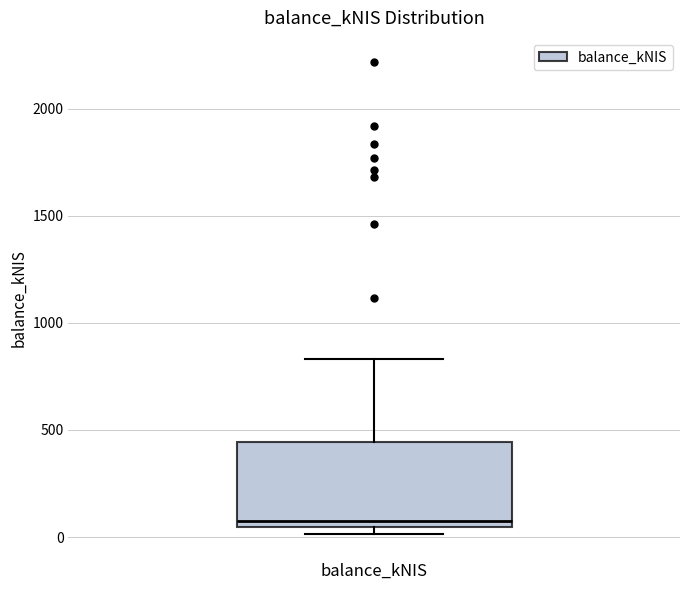

Read this box plot against the y-axis: the position of the median line, the range covered by the box, and the ends of both whiskers. The values are not printed on the chart, so give them approximately, as read against the axis.

median 50 (just above the box's lower edge), box 50 to 450, whiskers 0 to 850